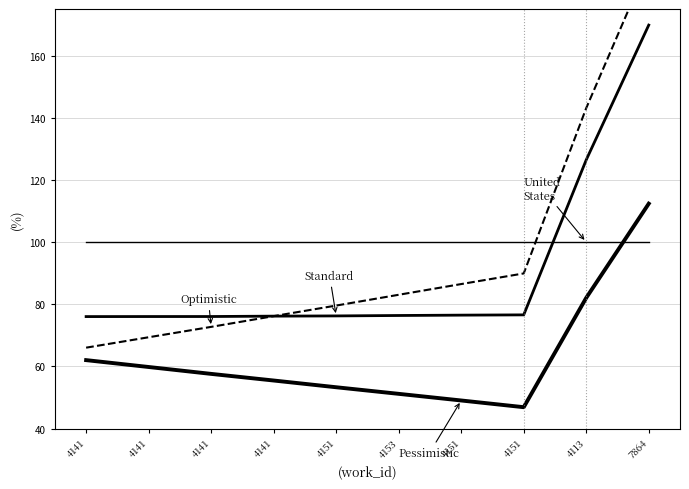

Between 4141 and 4153, which series saw the biggest shift?

Optimistic